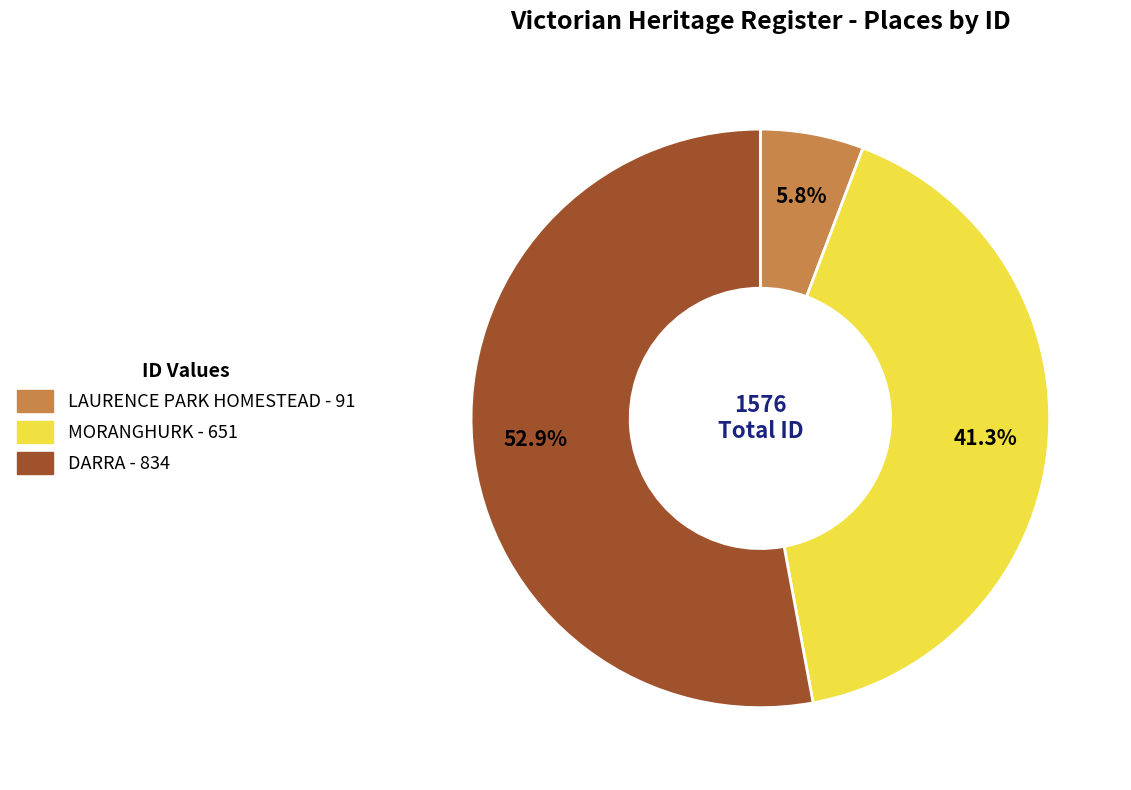

What is the largest slice in the pie chart?

DARRA